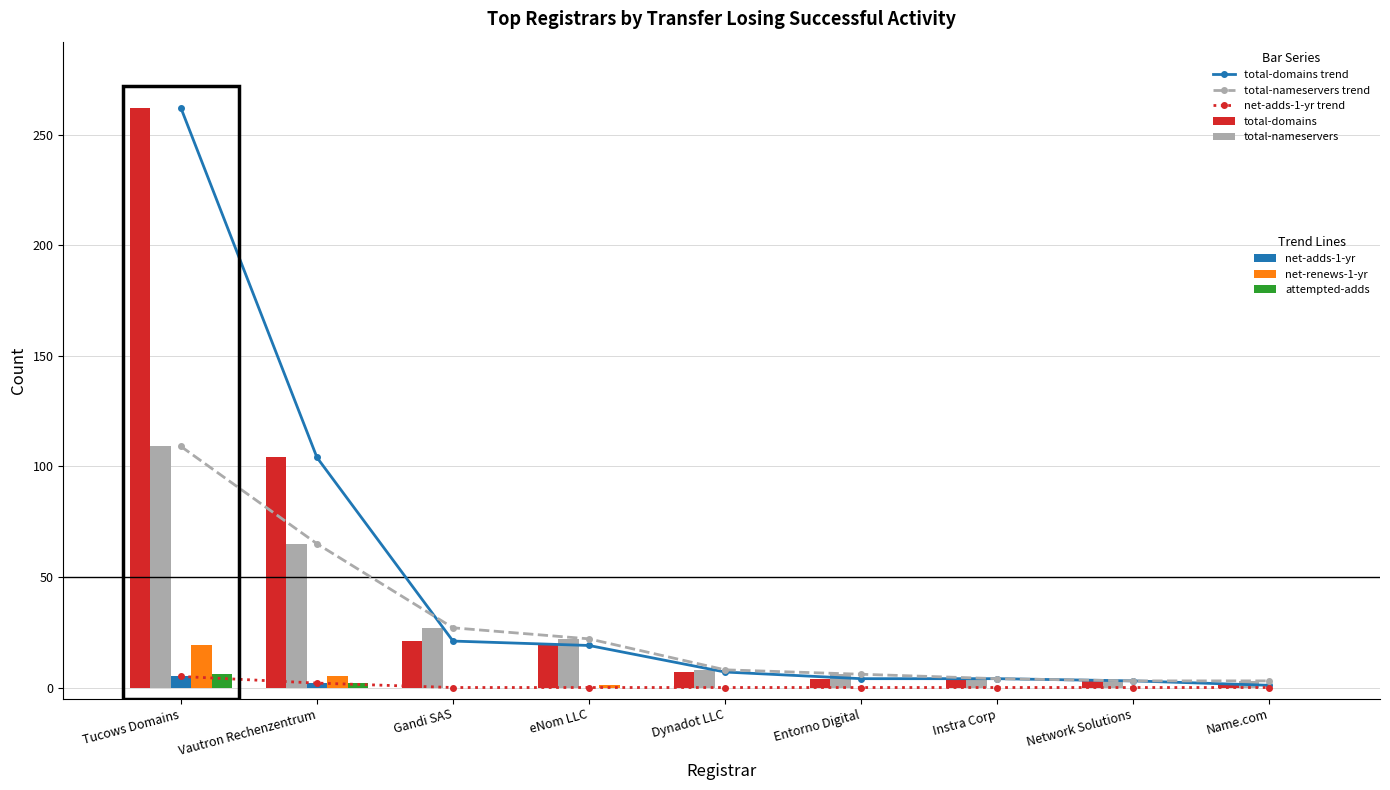

Rank the series by their maximum value, from highest to lowest.

total-domains, total-nameservers, net-renews-1-yr, attempted-adds, net-adds-1-yr